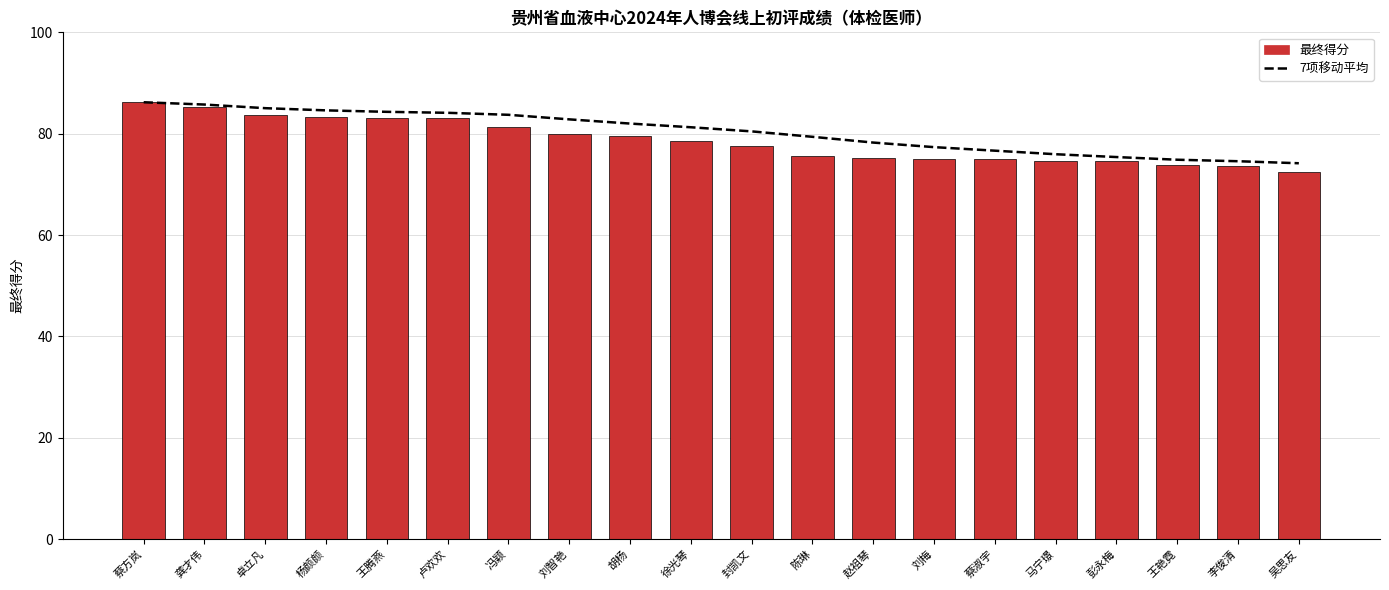

What is the difference between the maximum and minimum values in the 7项移动平均 series?

12.0